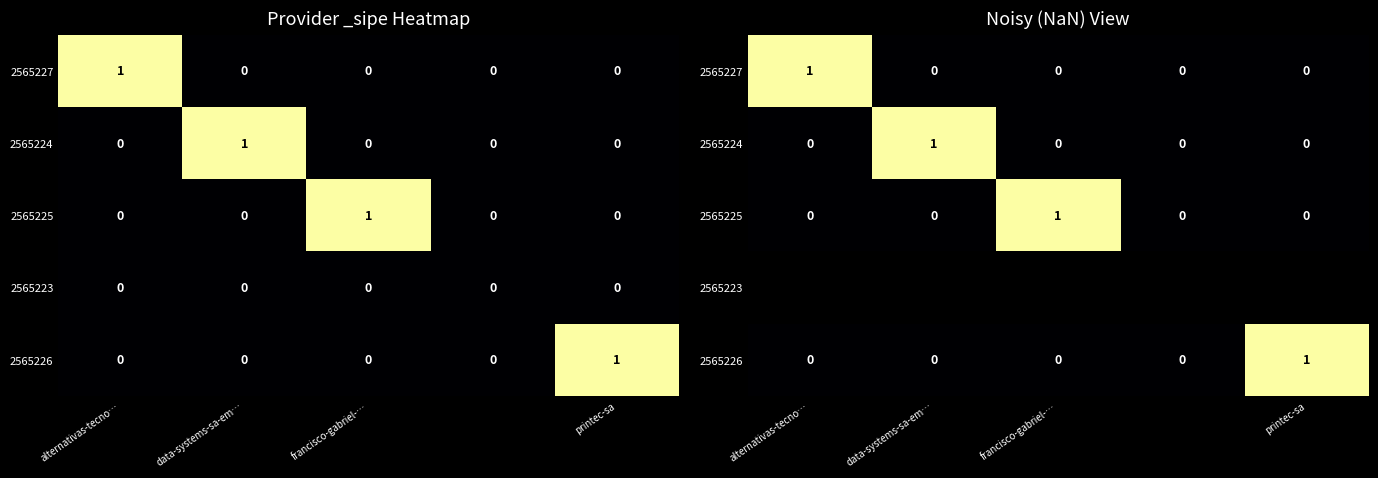

What is the average value of the 2565226 series?

0.2